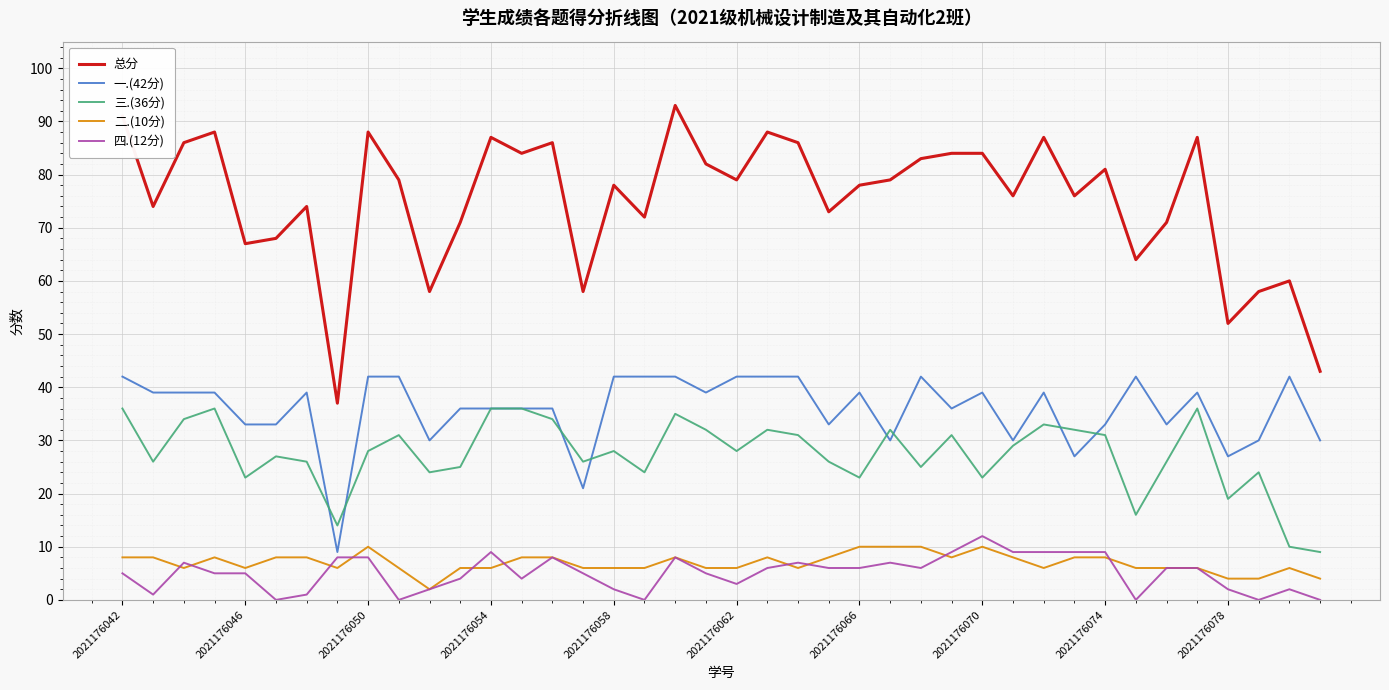

Does the chart have visible grid lines?

Yes